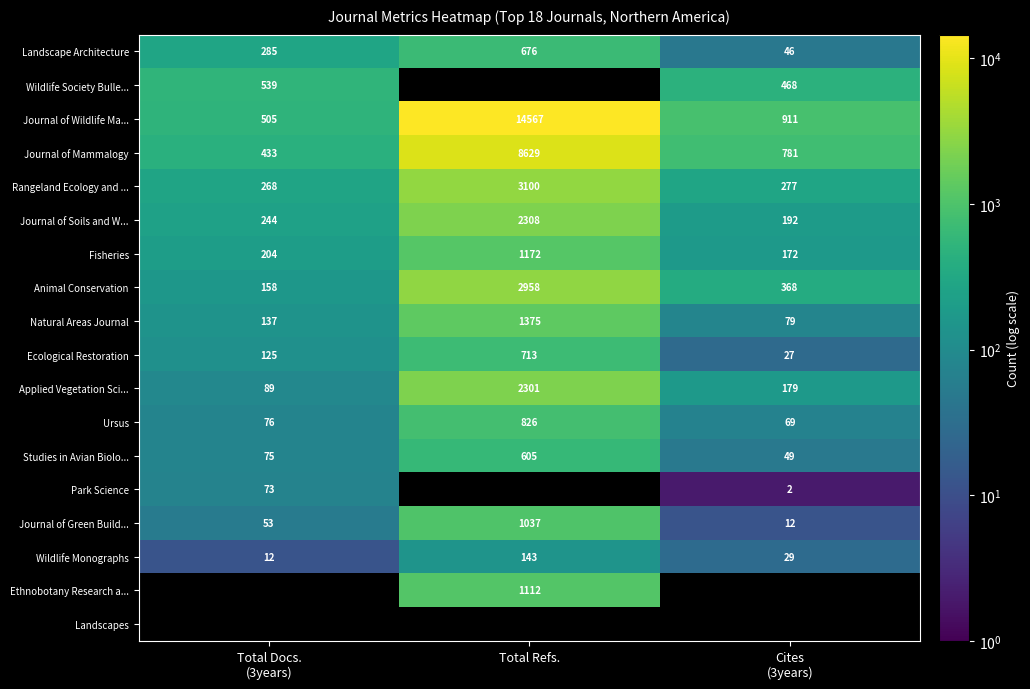

What is the minimum value for Ursus?

69